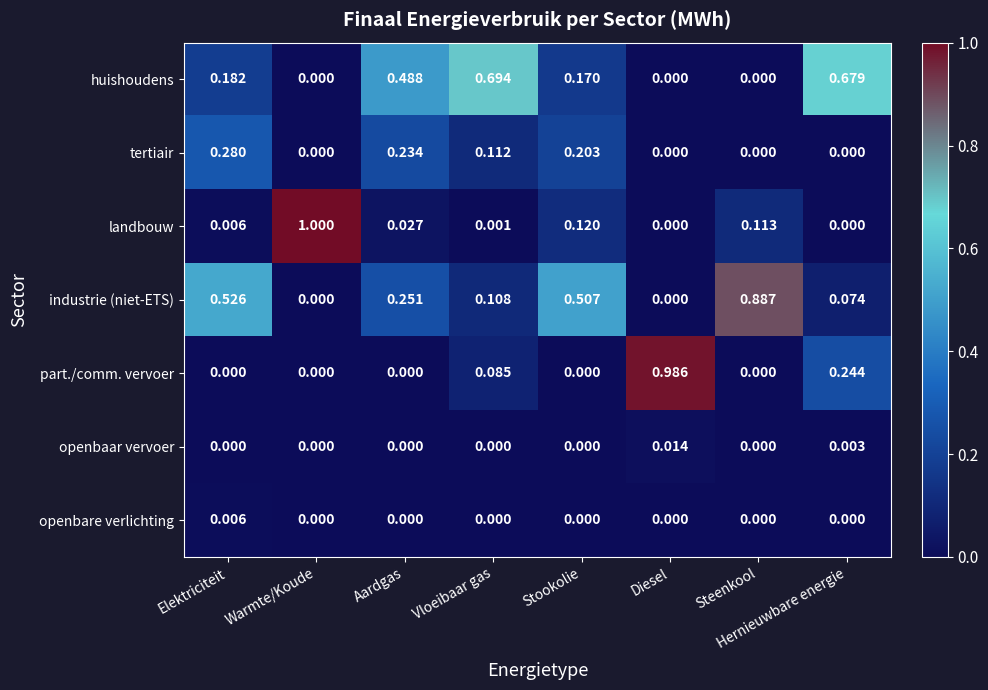

Which series has the largest range (max minus min)?

landbouw